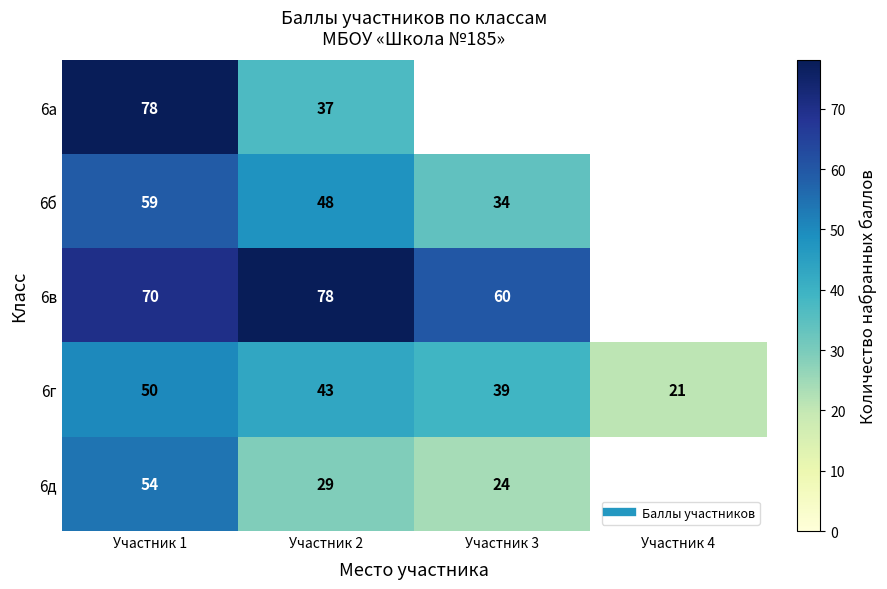

Between Участник 2 and Участник 3, which series saw the biggest shift?

6в